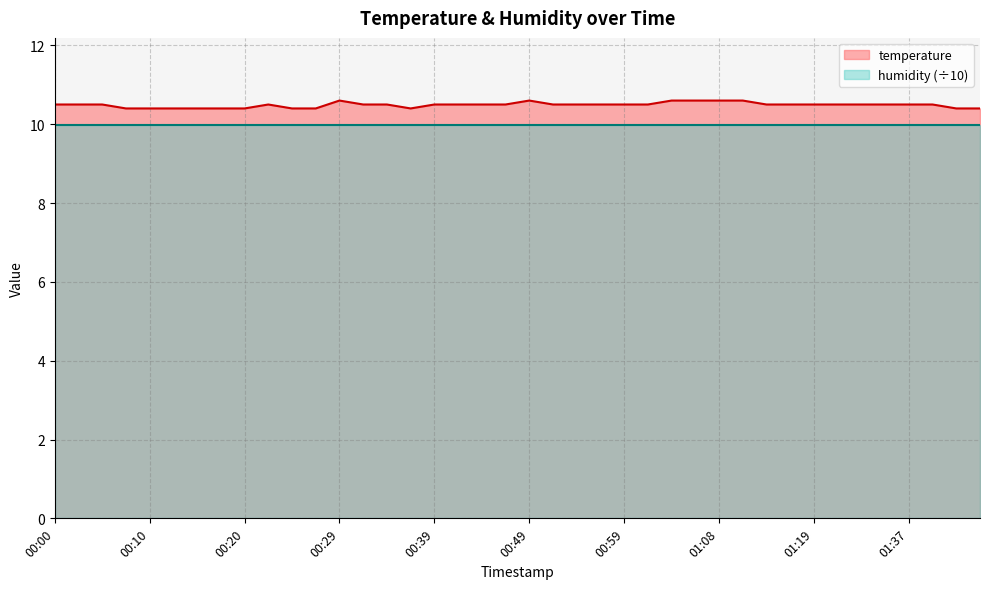

The value at 01:19 is 10.5. True or false?

True